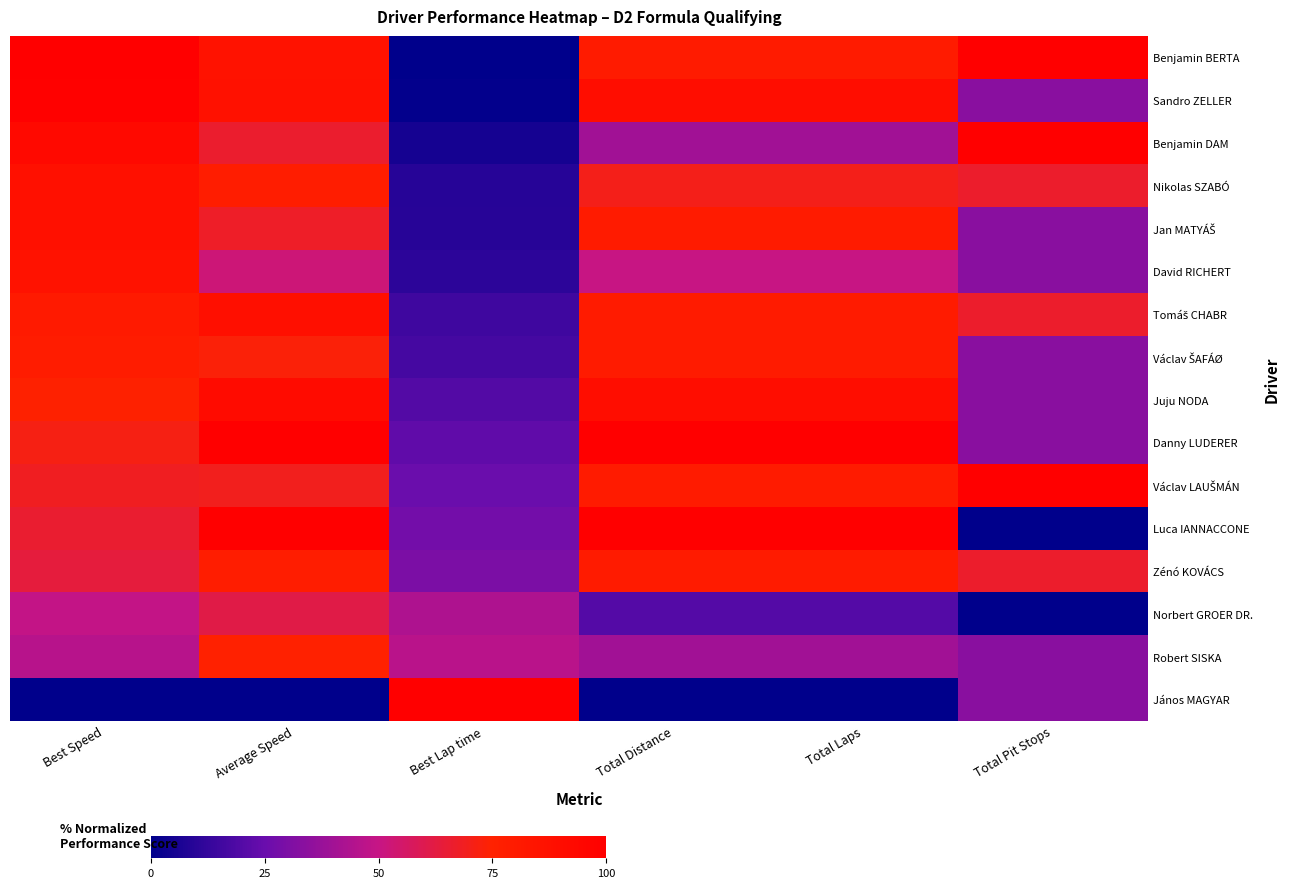

What is the spread (max minus min) of values at Best Speed?

100.0